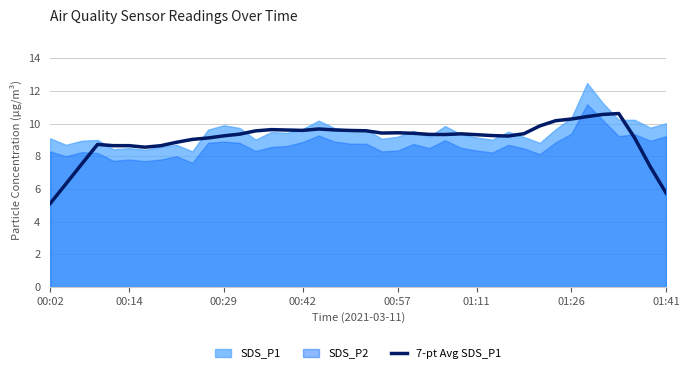

At which label does 7-pt Avg SDS_P1 reach its minimum?

00:02